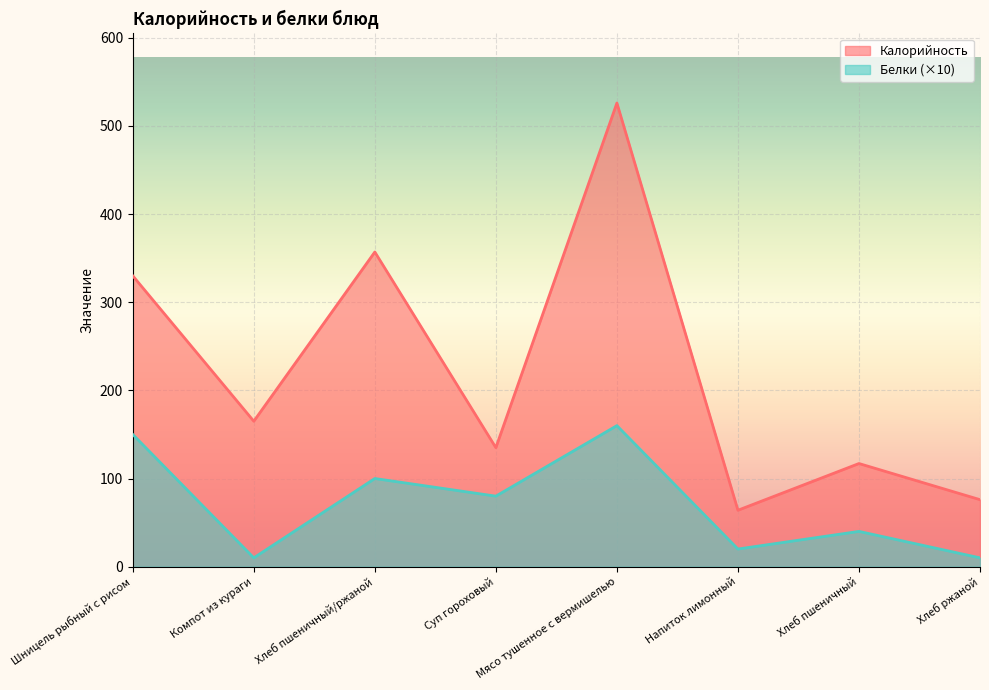

Reading left to right, extract all data points from this chart.

Калорийность: 330	165	357	135	526	64	117	76
Белки: 150	10	100	80	160	20	40	10